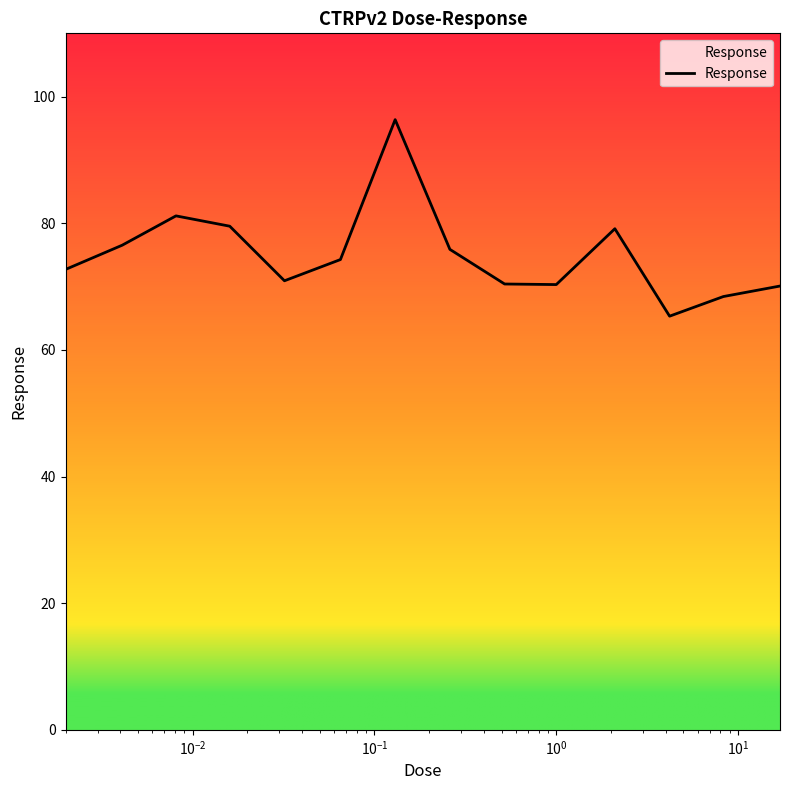

How many lines are shown in the chart?

1